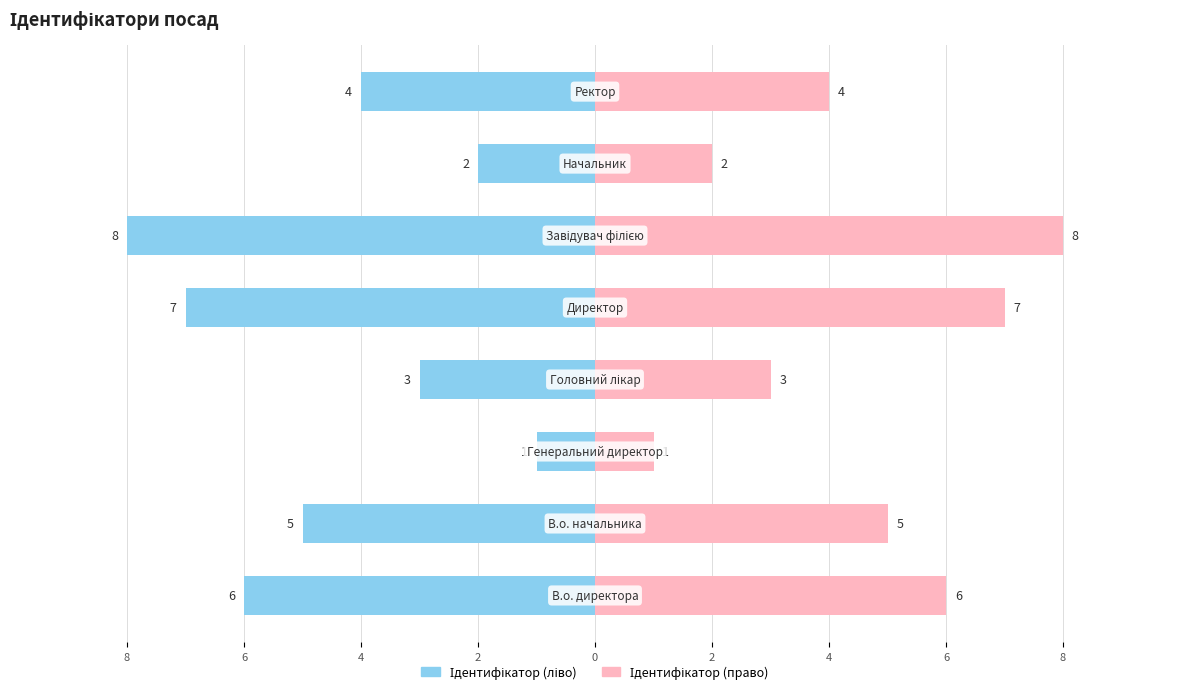

What is the average value of the Ідентифікатор (право) series?

4